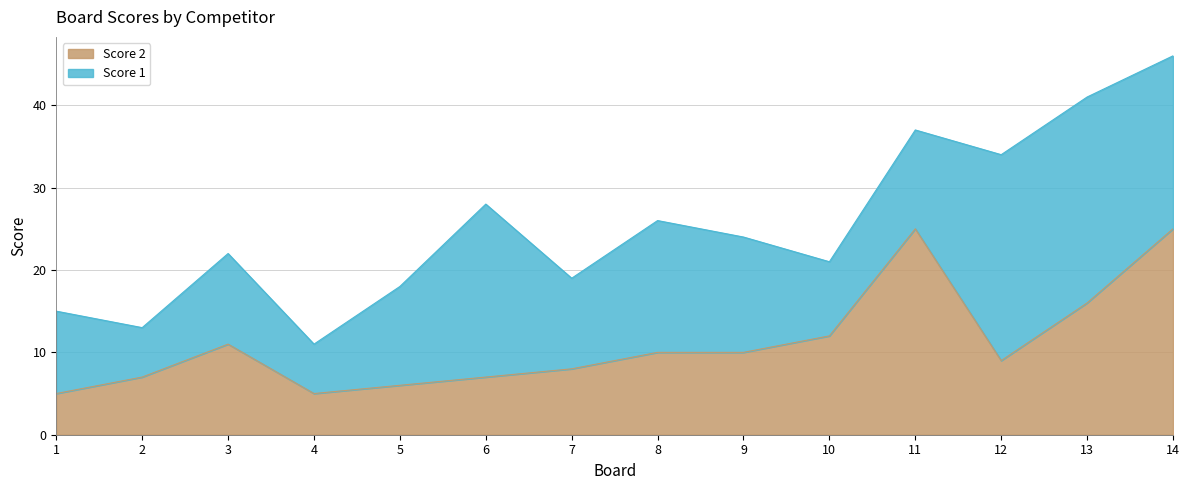

Where is the first local maximum?

3